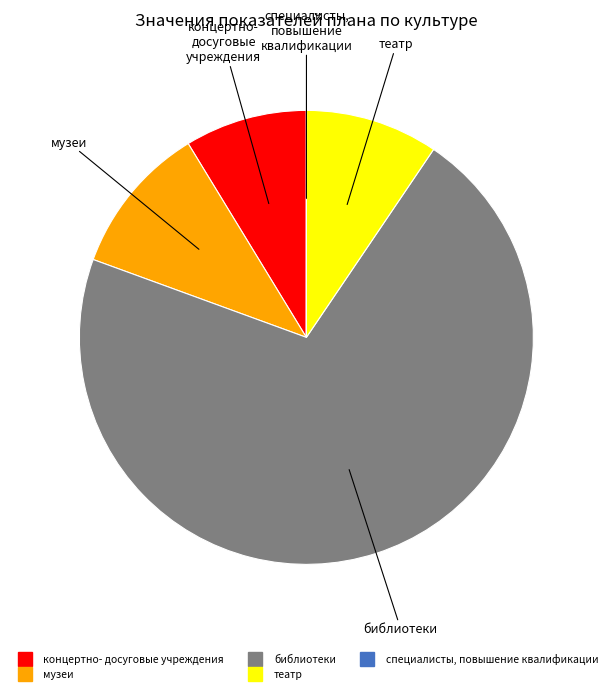

Does any single category account for the majority?

Yes